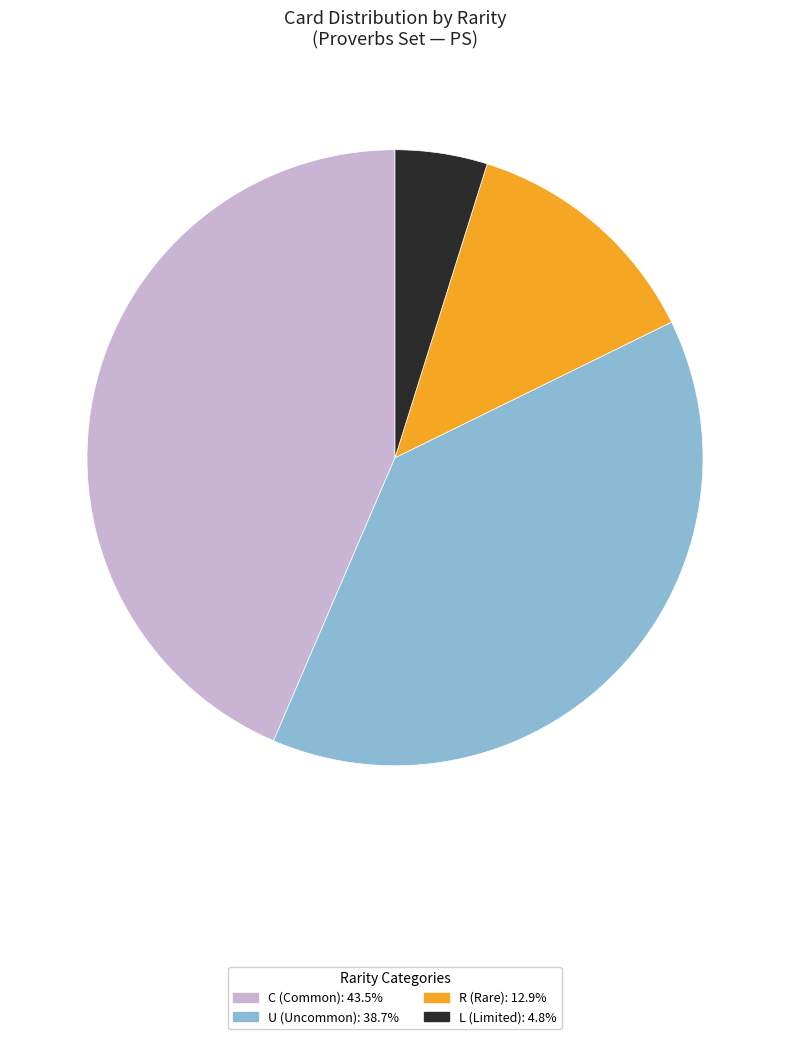

How many segments does this pie chart have?

4